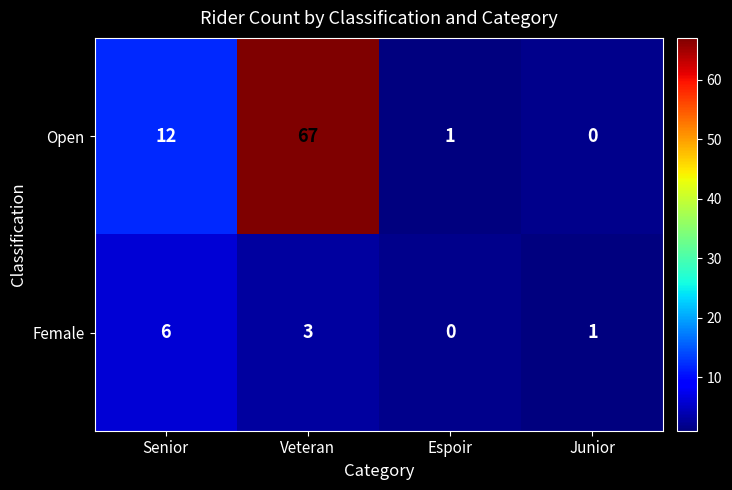

Which series has the largest range (max minus min)?

Open